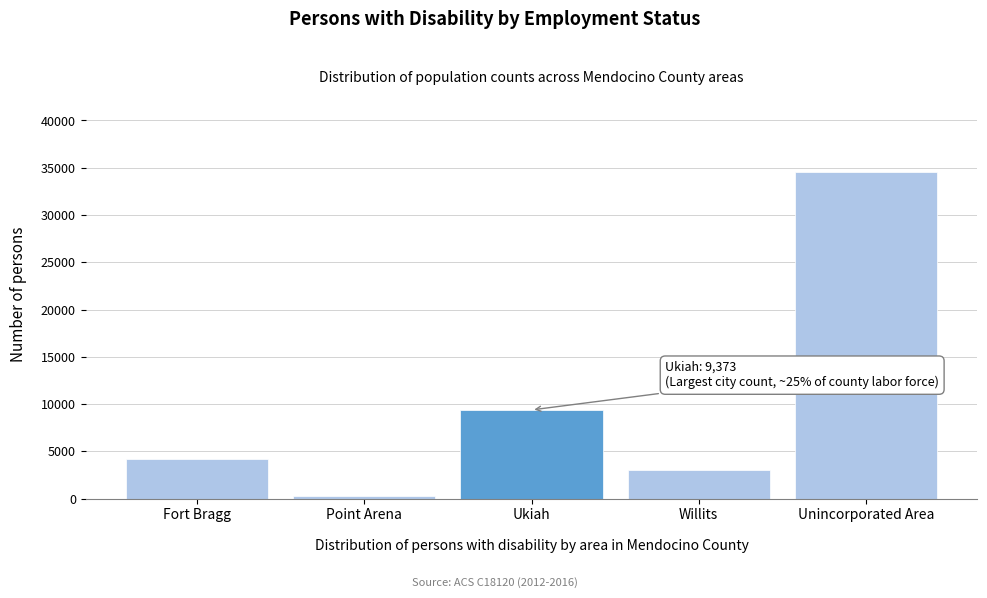

Reading left to right, list all the values displayed in this chart.

4196	252	9373	3009	34563